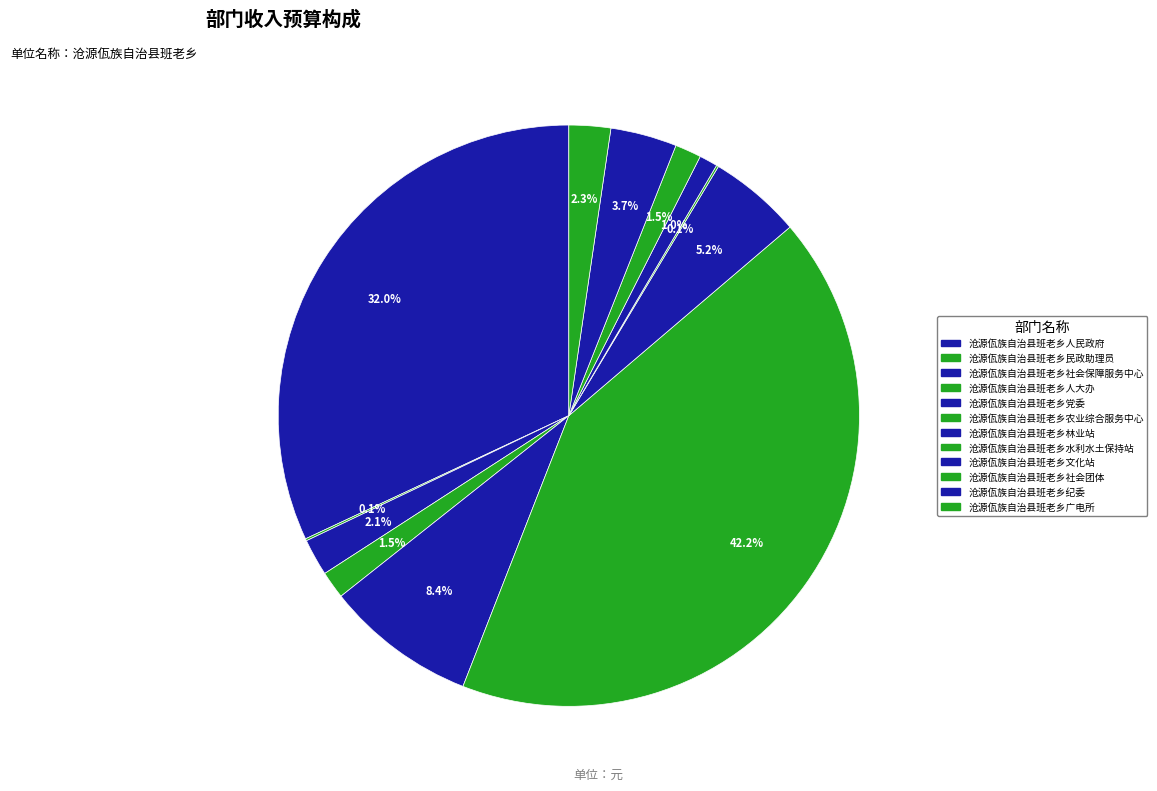

True or false: 沧源佤族自治县班老乡文化站 accounts for 1% of the total.

True